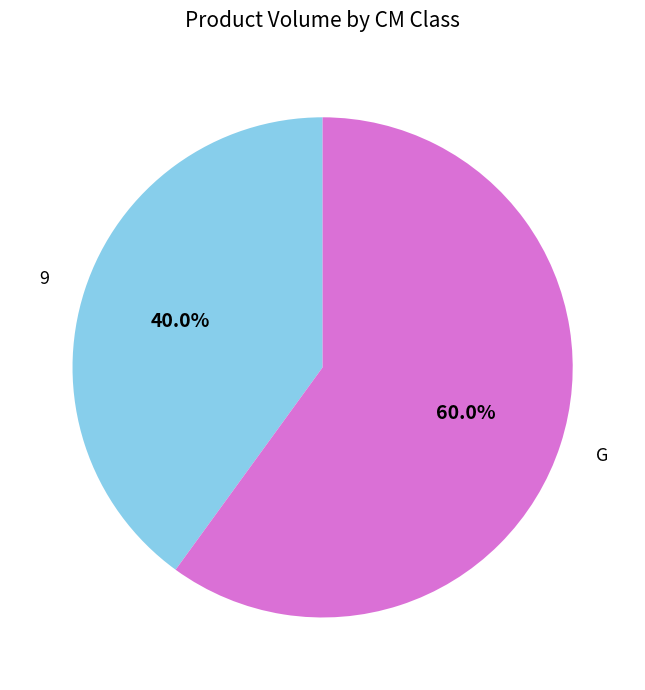

How many segments does this pie chart have?

2